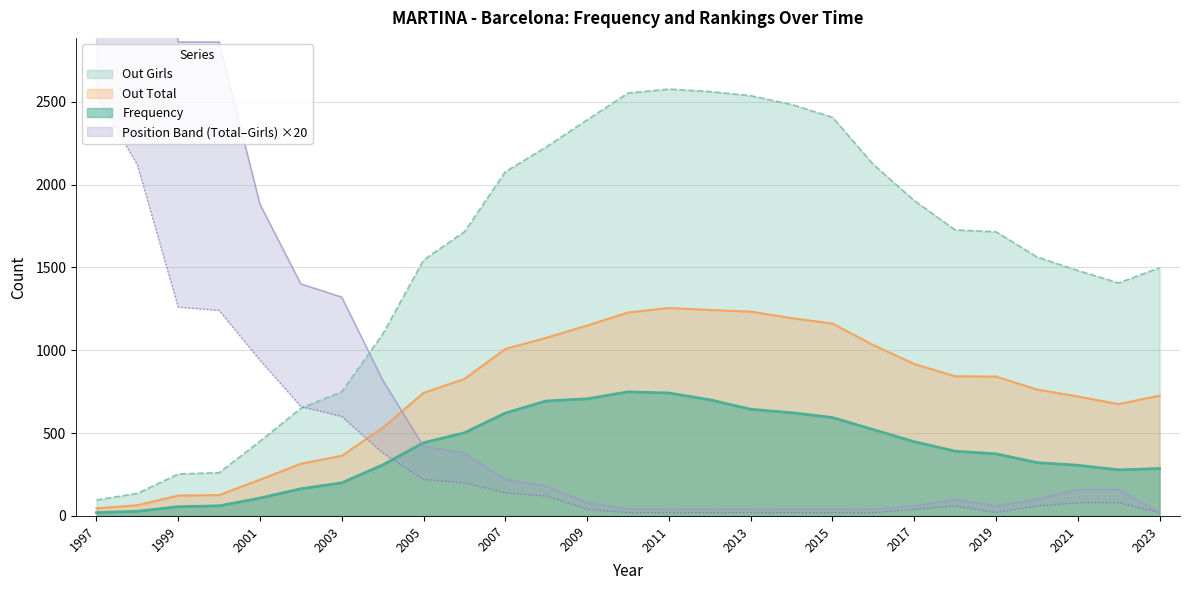

Between 1999 and 2013, which series saw the biggest shift?

Position Total